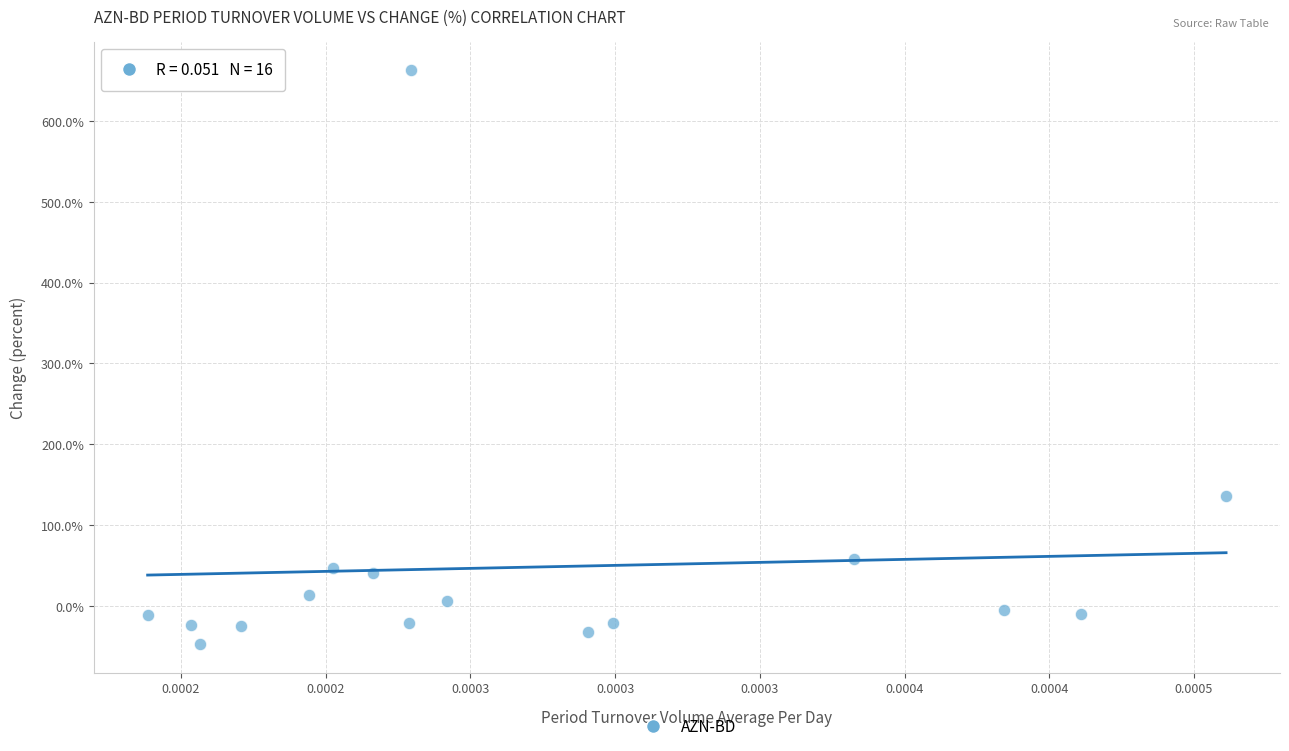

What is the range of Y values (max minus min)?

710.4